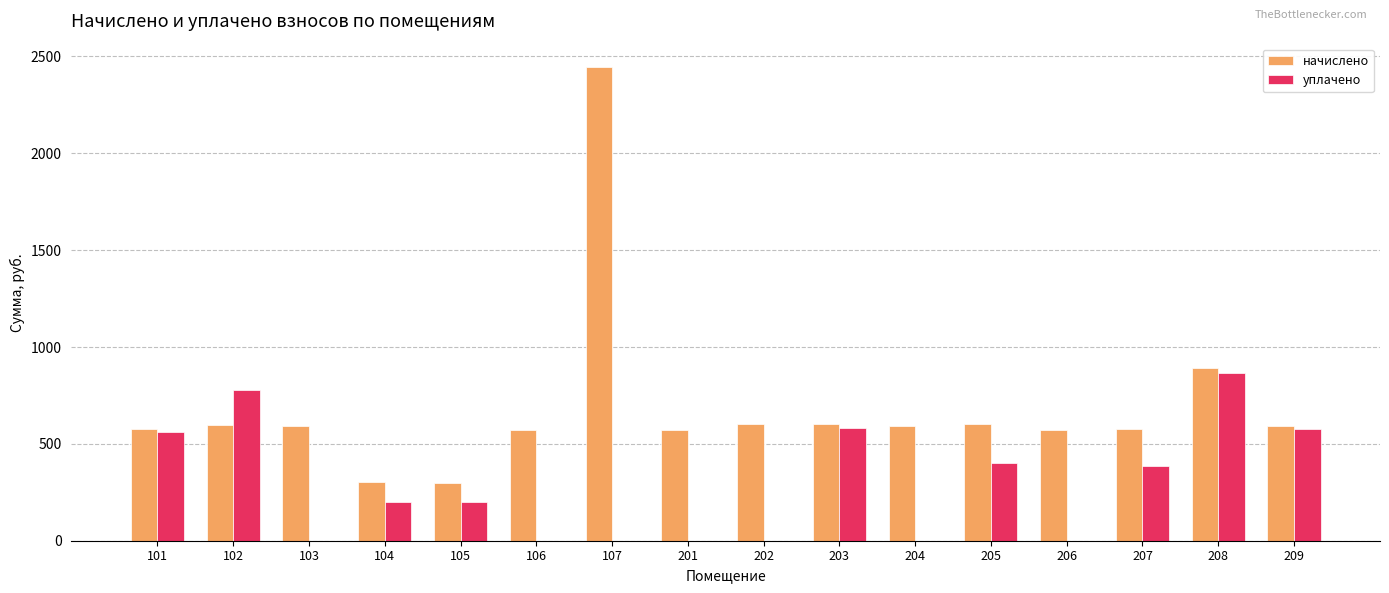

Are the bars grouped side by side (vs. stacked)?

Yes